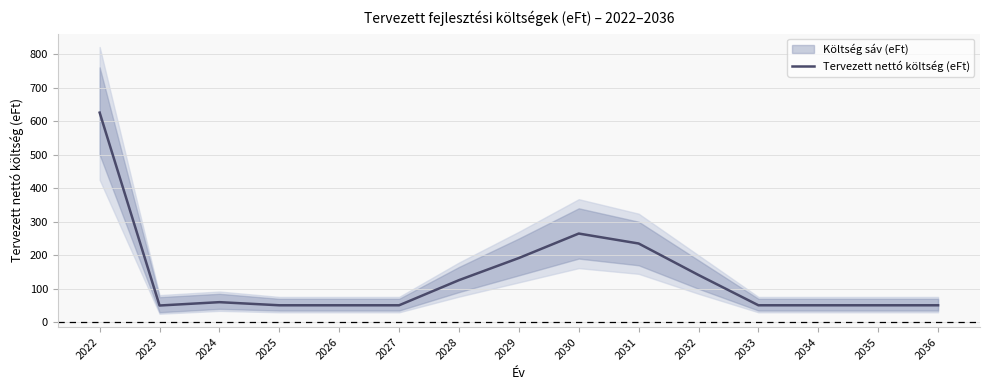

Reading right to left, list all the values displayed in this chart.

50.7	50.7	50.7	50.7	141.0	235.0	264.7	191.7	125.7	50.7	50.7	50.7	60.0	50.0	625.5